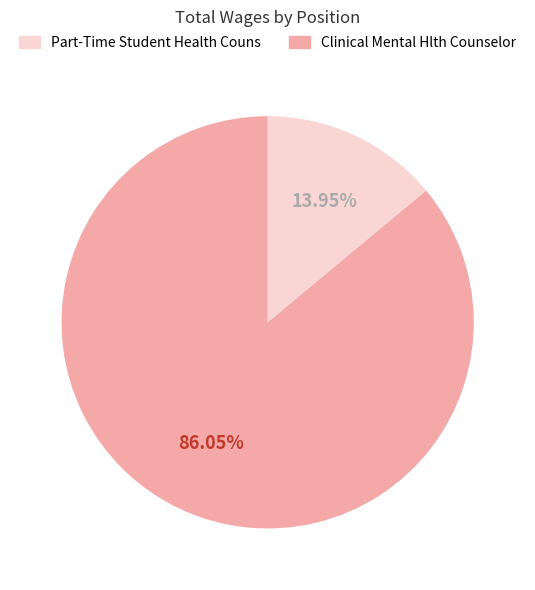

Is there a majority slice in this chart?

Yes